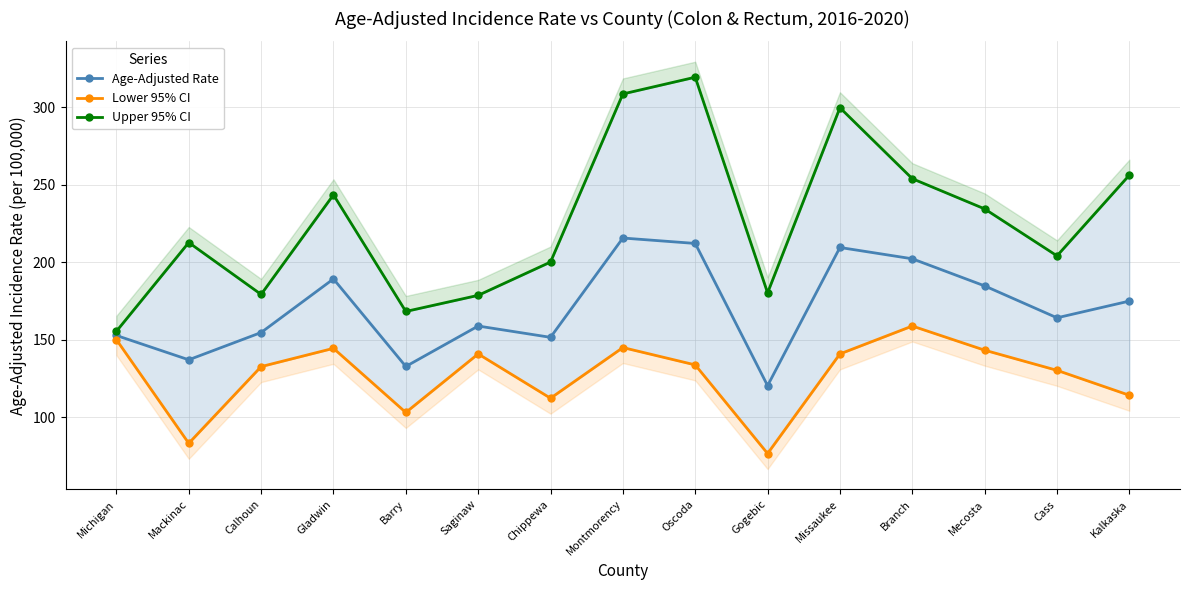

Count the number of data series in this chart.

3